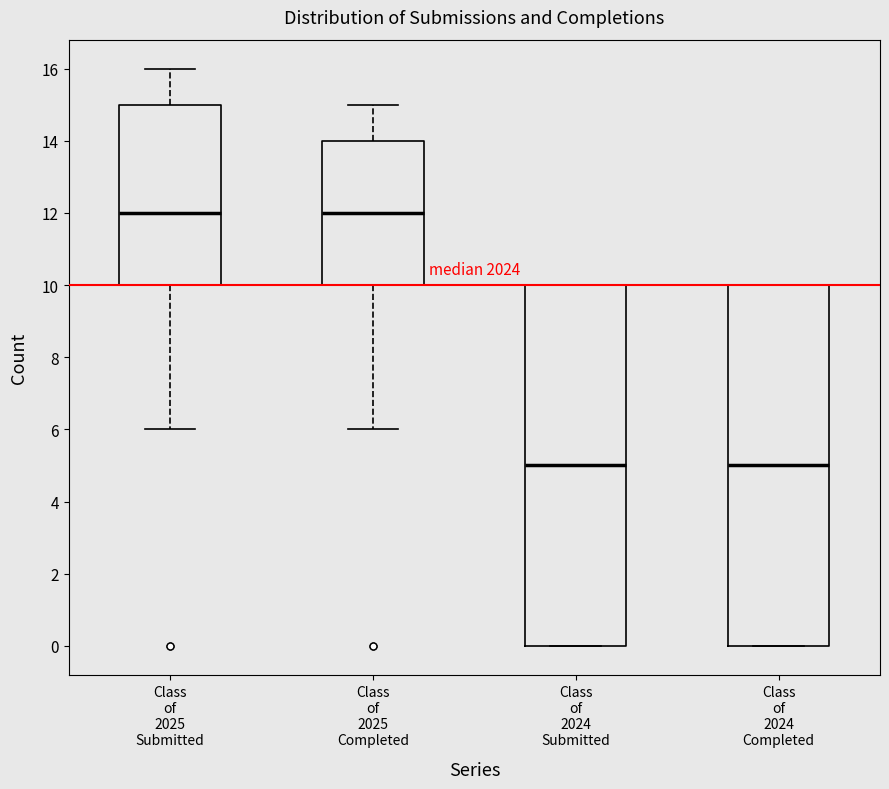

Reading left to right, transcribe this box plot: for each box, give where its median line is, the range the box spans, and where its two whiskers end, as read against the y-axis. The values are not printed on the chart, so give them approximately, as read against the axis.

Class of 2025 Submitted: median 12, box 10 to 15, whiskers 6 to 16
Class of 2025 Completed: median 12, box 10 to 14, whiskers 6 to 15
Class of 2024 Submitted: median 5, box 0 to 10, whiskers 0 to 10
Class of 2024 Completed: median 5, box 0 to 10, whiskers 0 to 10